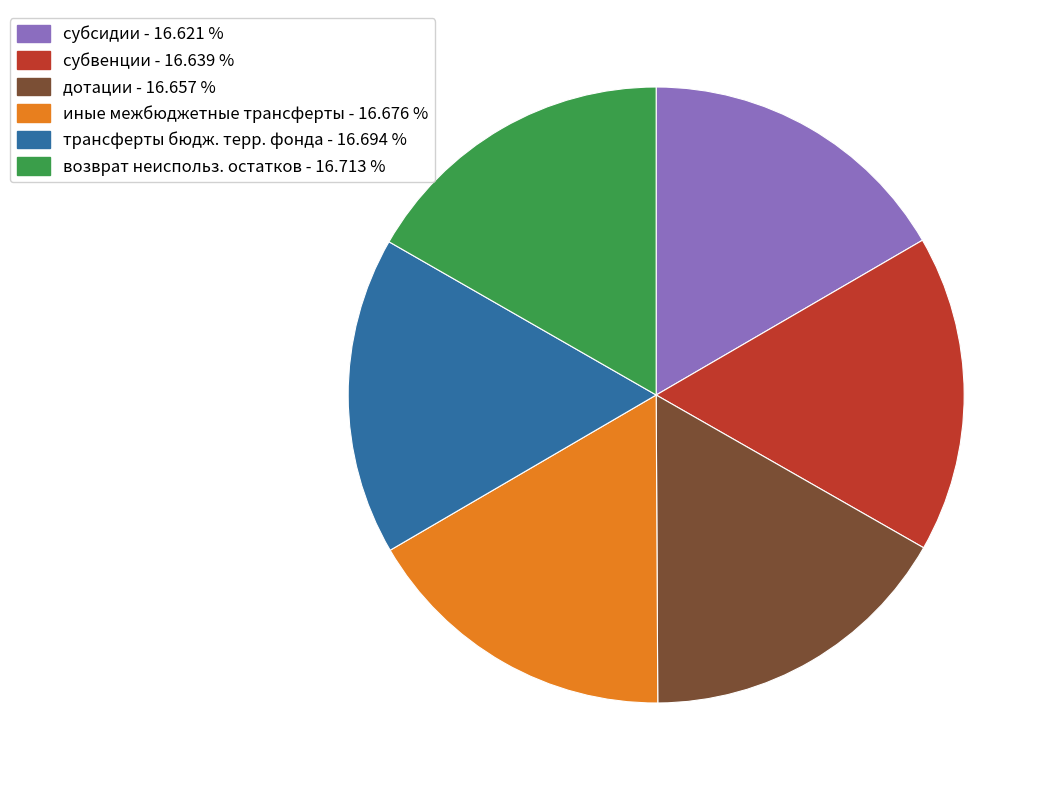

Is there any slice that represents more than half of the pie?

No